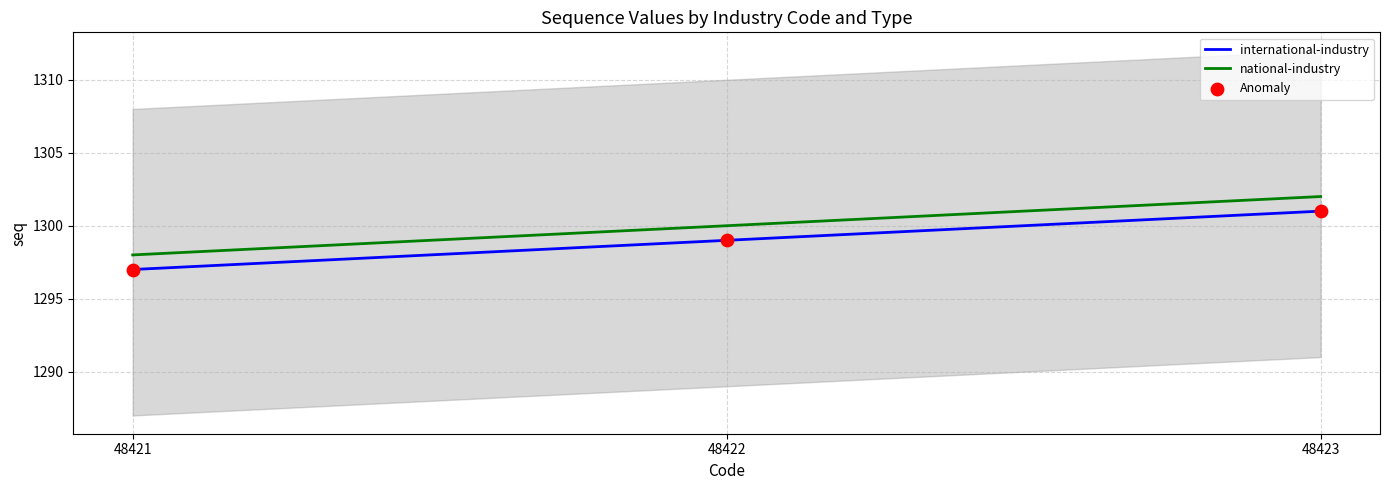

At how many categories does at least one series exceed 1298?

2